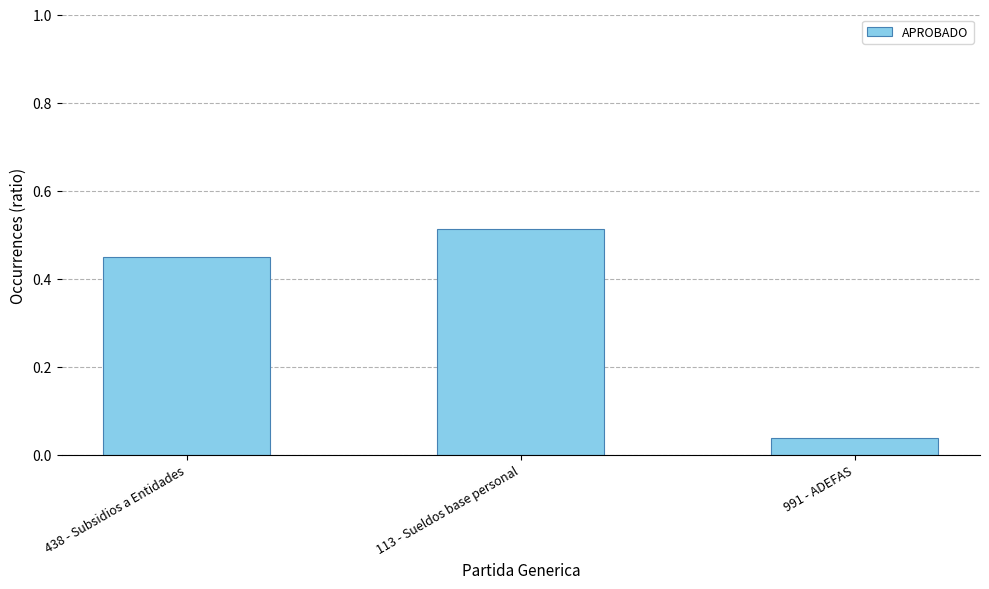

What is the sum of the values at 991 - ADEFAS and 113 - Sueldos base personal?

0.6